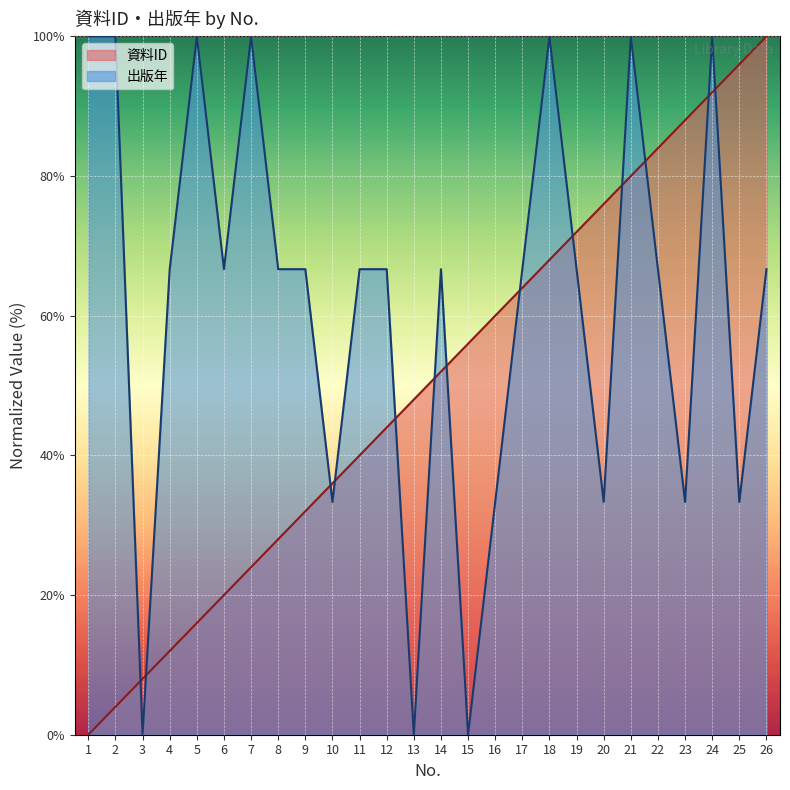

What is the difference between the maximum and minimum values in the 資料ID series?

100.0